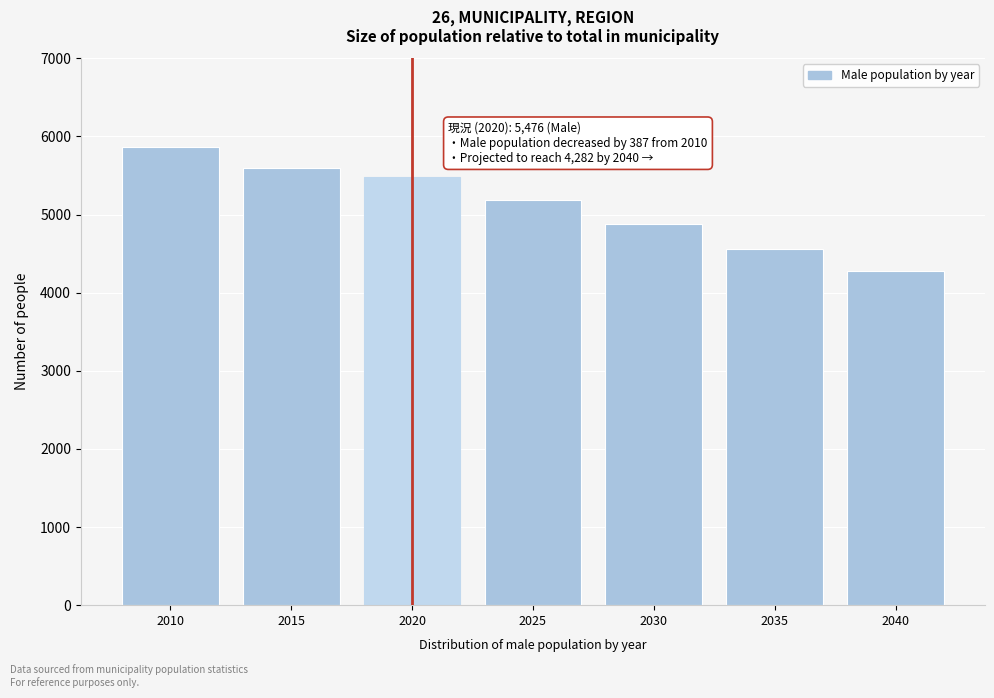

Reading left to right, transcribe all the data shown in this chart.

2010=5863	2015=5596	2020=5476	2025=5188	2030=4876	2035=4564	2040=4282